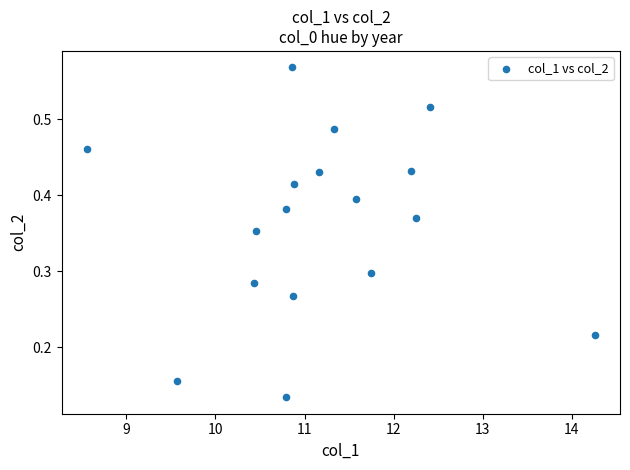

What is the range of X values (max minus min)?

5.7